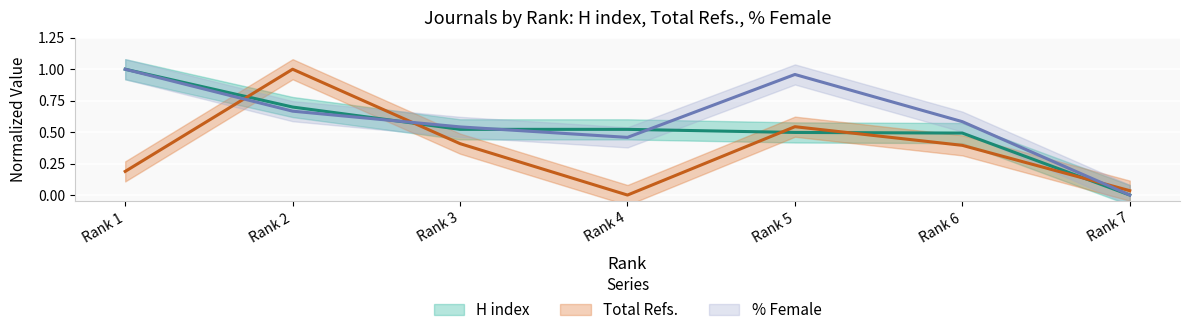

After their last crossing, which series has the higher values: Total Refs. or H index?

Total Refs.